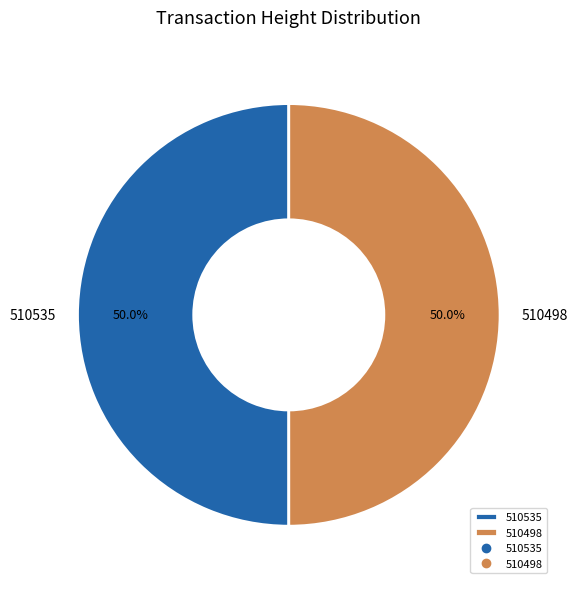

To the nearest percent, what portion does 510535 represent?

50%